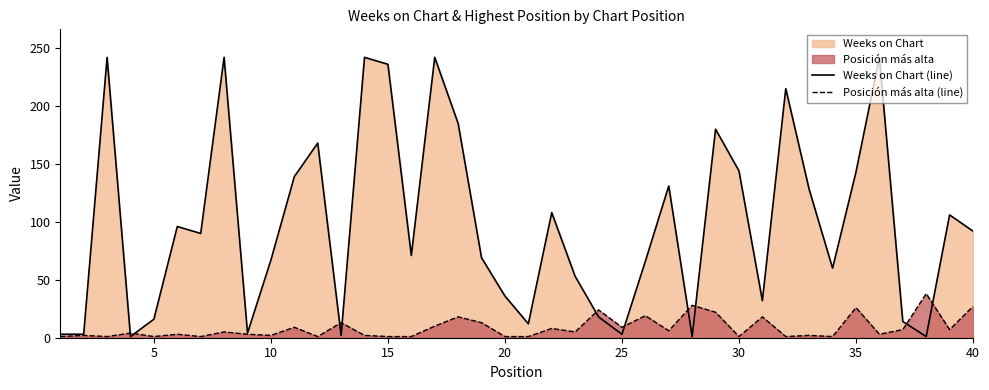

At 20, list the series in order from largest to smallest.

Weeks on Chart (line), Posición más alta (line)